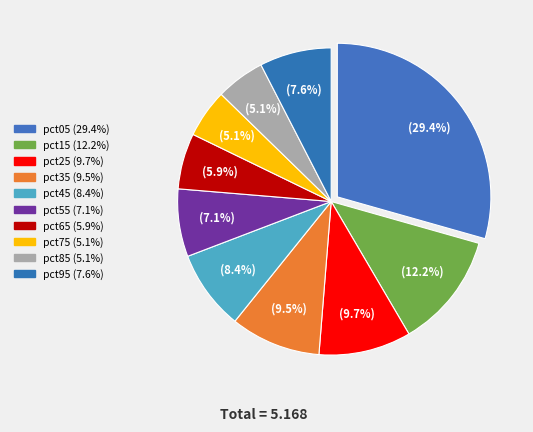

What is the change in value from pct25 to pct85?

-0.2